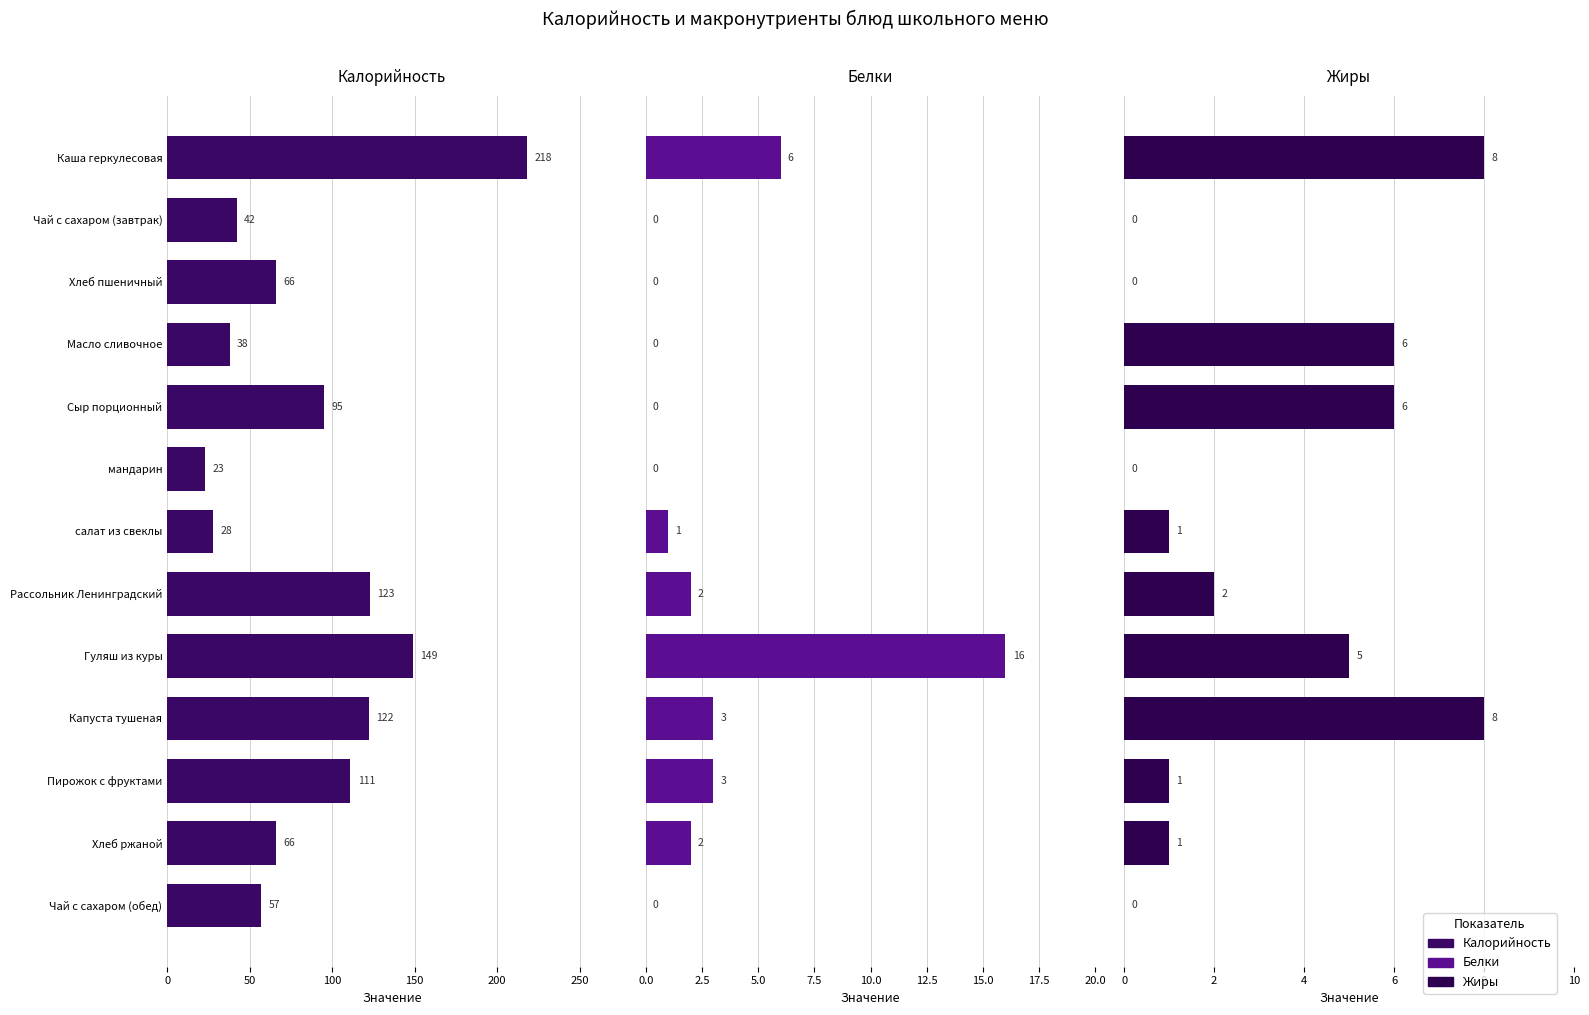

What are all the series names shown in the legend?

Калорийность, Белки, Жиры